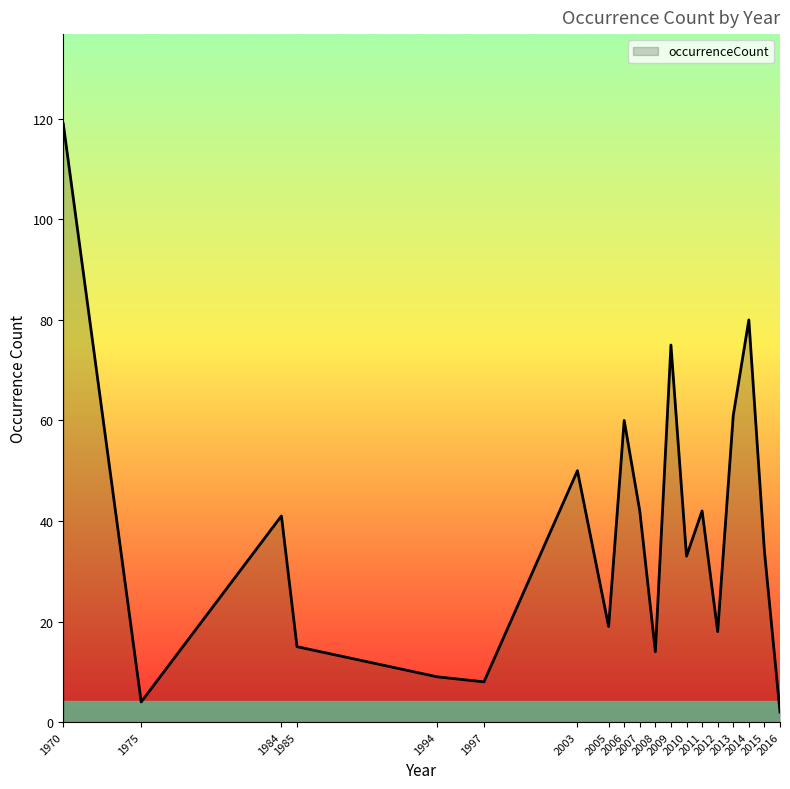

Which category has the highest value across all series?

1970